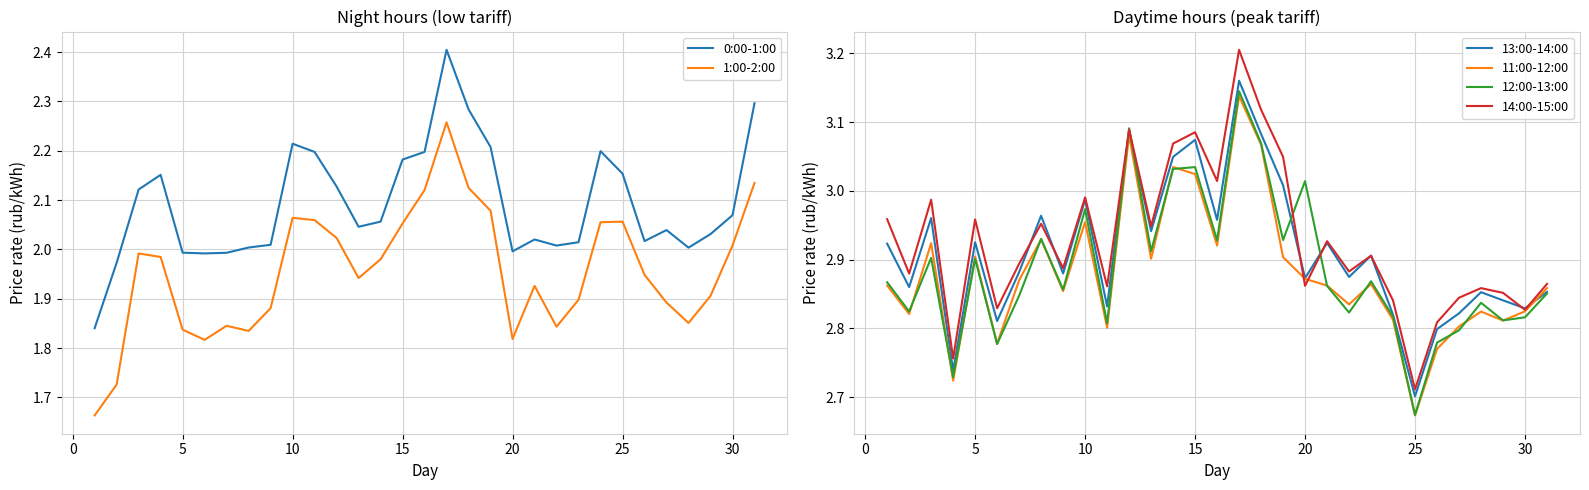

The 0:00-1:00 series shows 3.0 at 25. True or false?

False